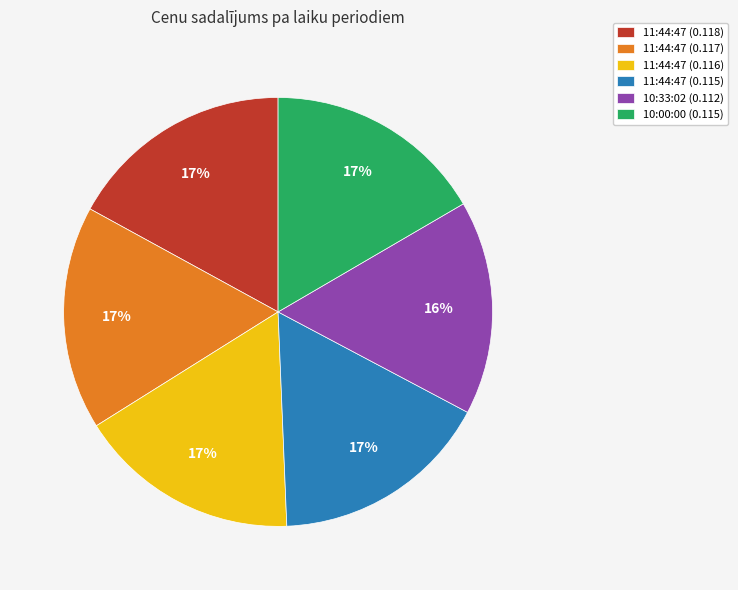

Do 11:44:47 (0.118) and 11:44:47 (0.115) together represent more than half of the pie?

No